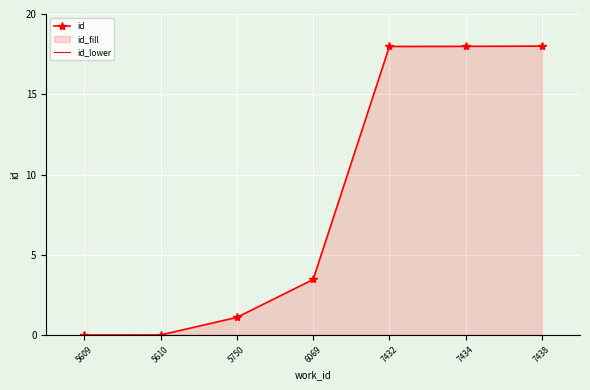

Read the id value at 7438.

18.0